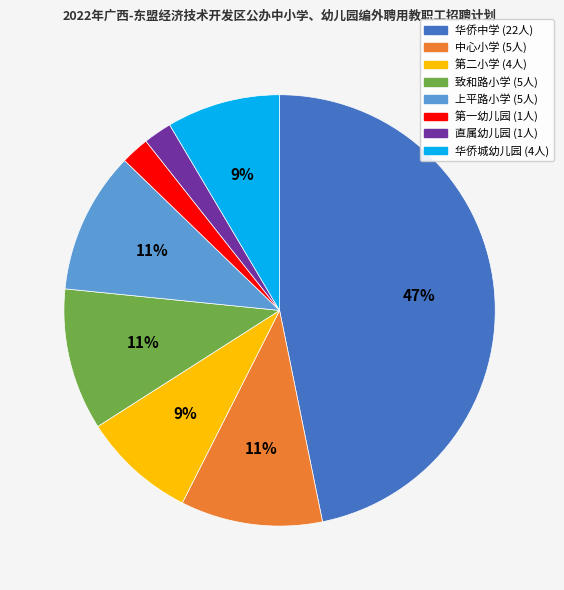

To the nearest percent, what portion does 第二小学 represent?

9%